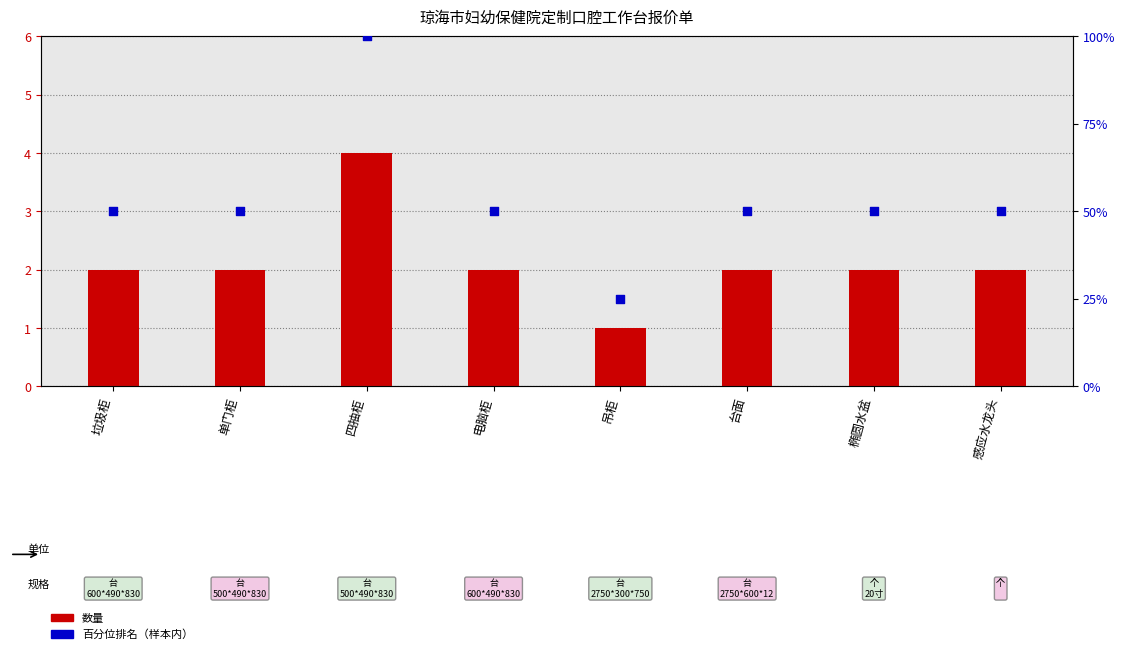

What is the total value across all series at 台面?

52